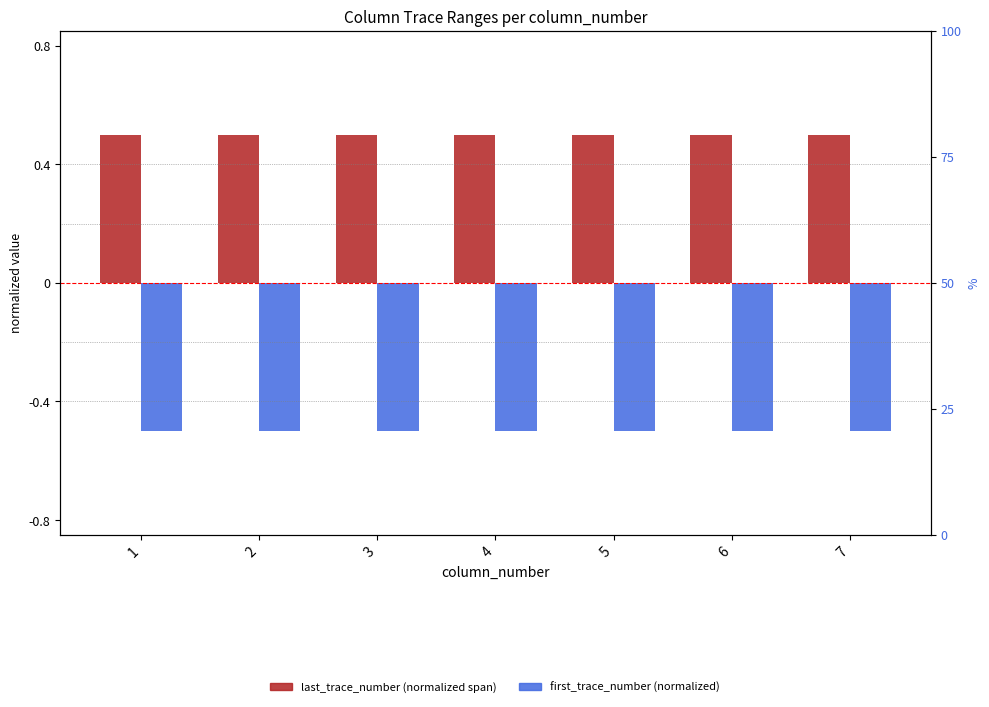

What is the difference between the highest and lowest values at 2?

1.0